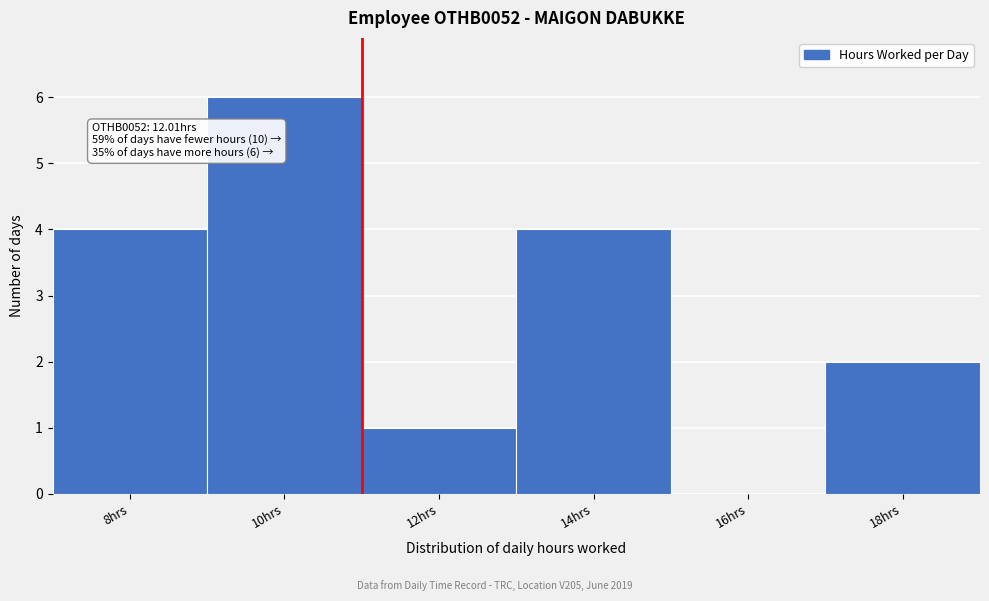

Reading left to right, extract all data points from this chart.

8hrs=4	10hrs=6	12hrs=1	14hrs=4	16hrs=0	18hrs=2